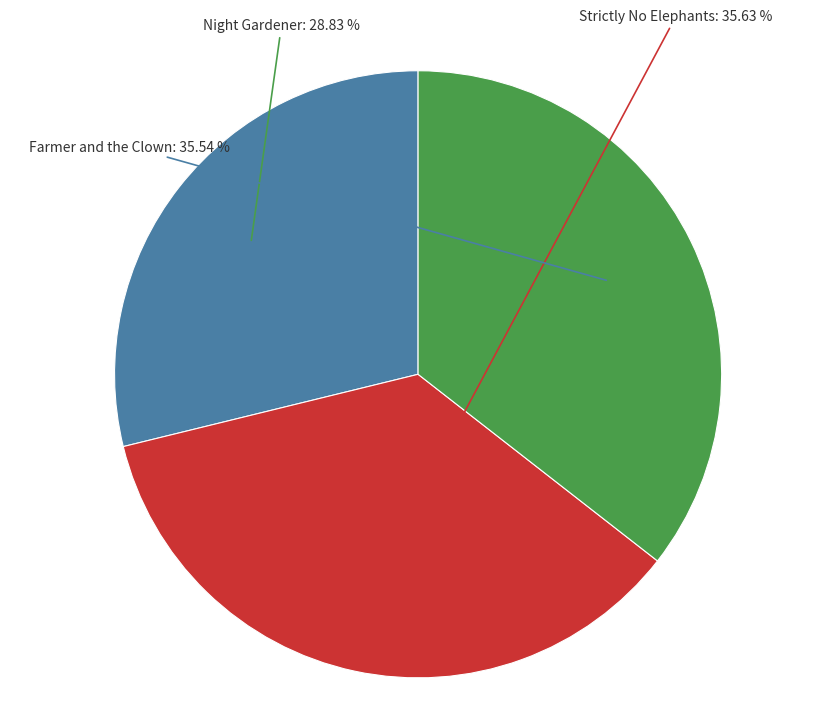

Count the number of slices in the pie.

3